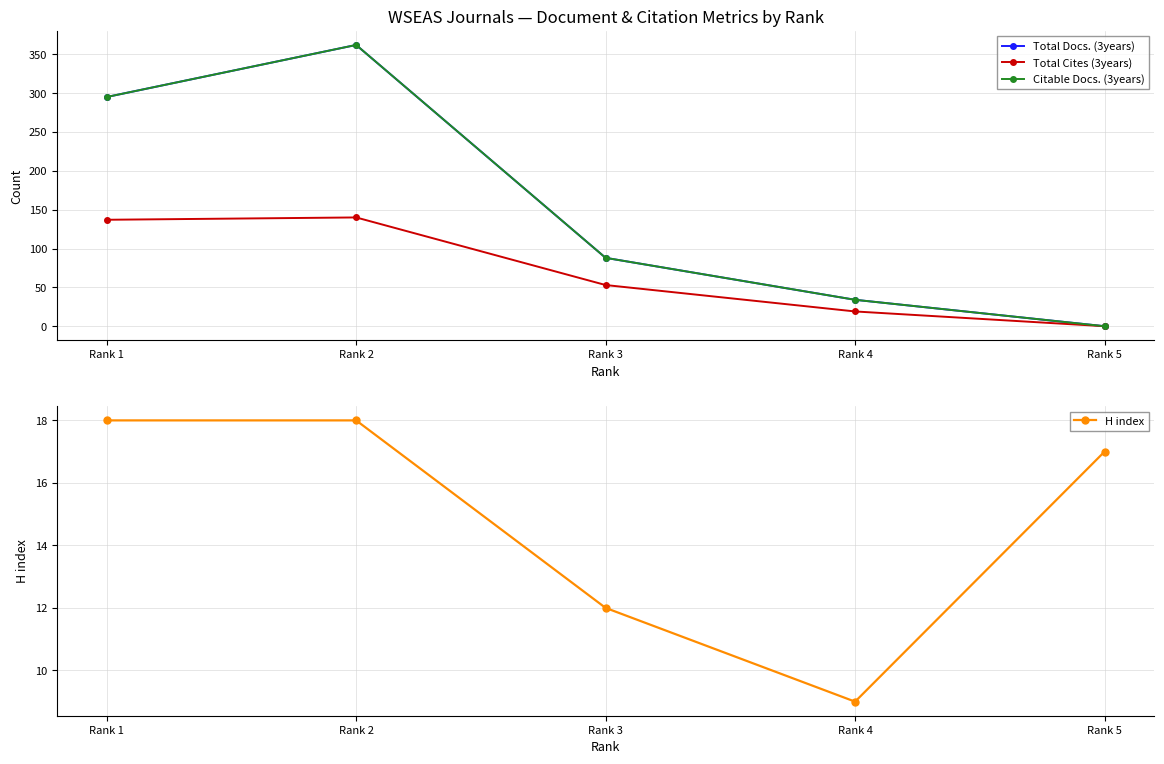

True or false: Total Docs. (3years) and Total Cites (3years) intersect in this chart.

False